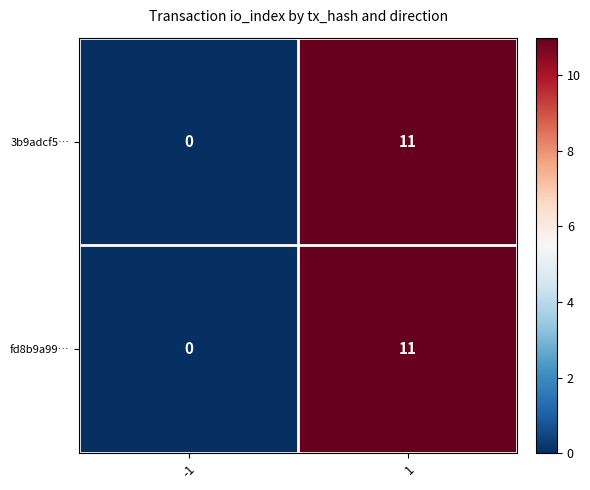

List the labels in order of fd8b9a99… value, smallest first.

-1, 1